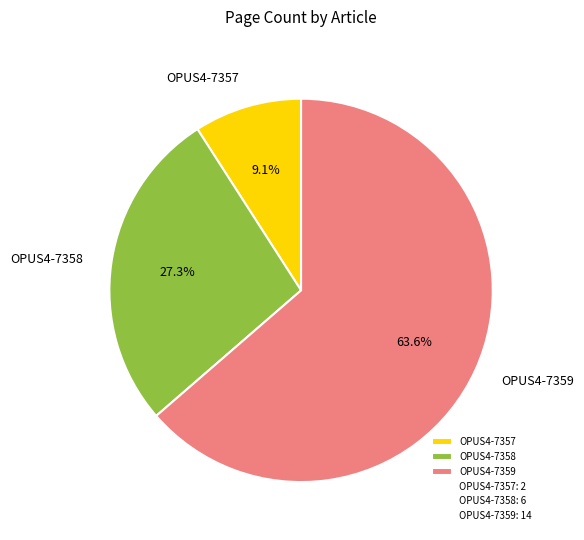

Which slice is the largest?

OPUS4-7359